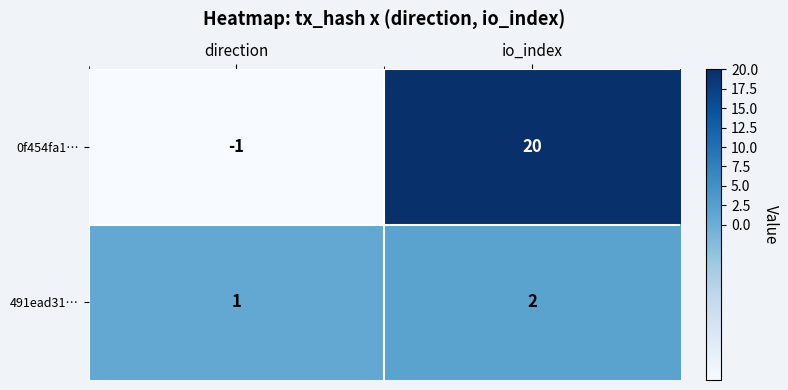

What is the maximum value shown in the chart?

20